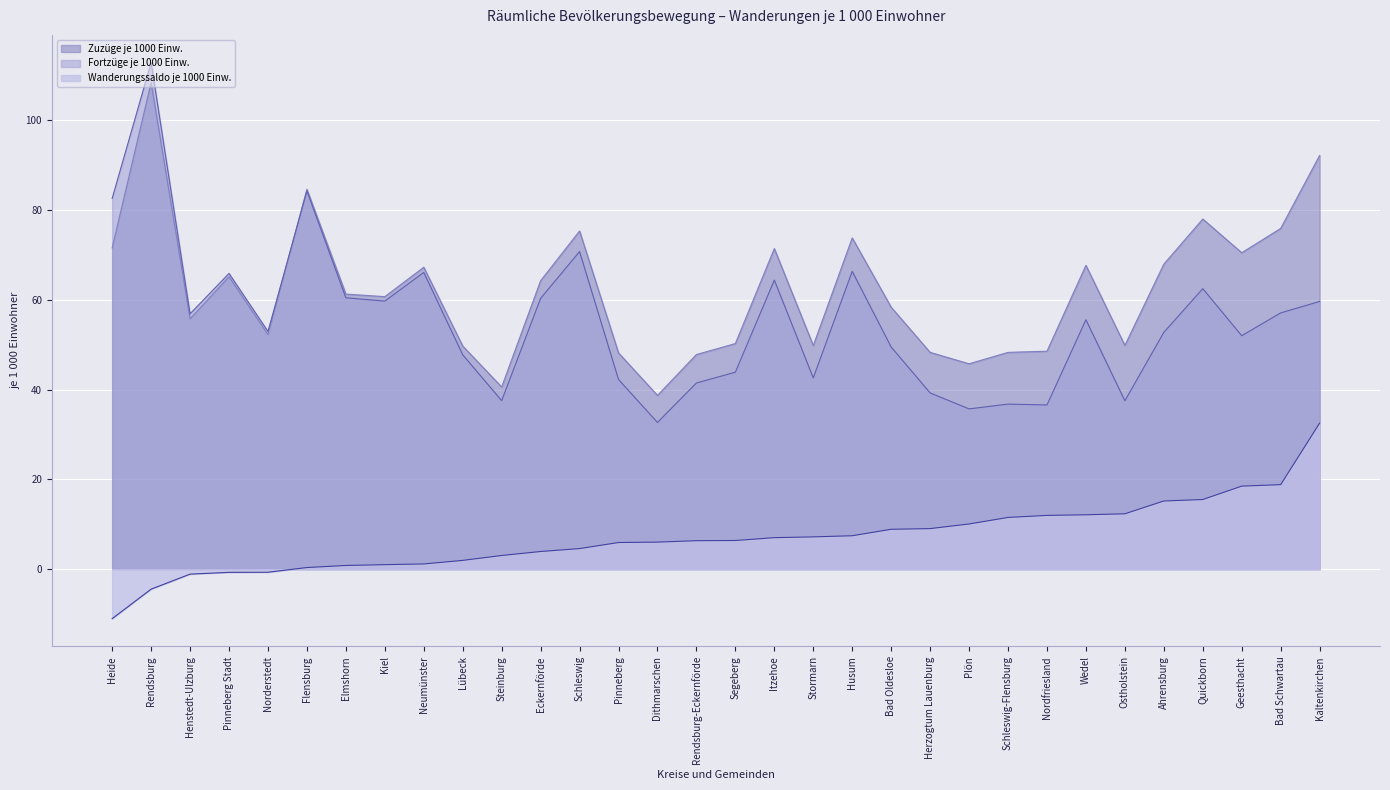

What is the difference between the highest and lowest values at Steinburg?

37.5